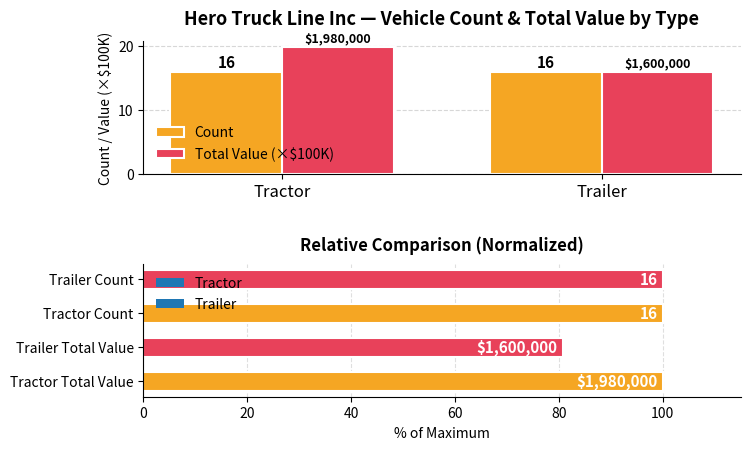

Which series changed the most between Tractor and Trailer?

Total Value (×$100K)